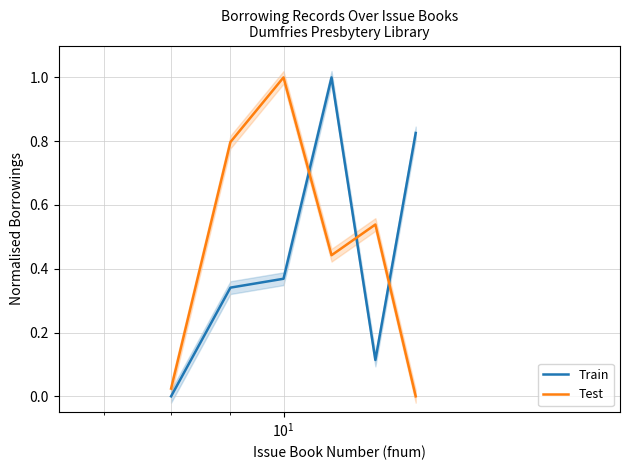

What is the difference between the second highest and second lowest values in the Test series?

0.8